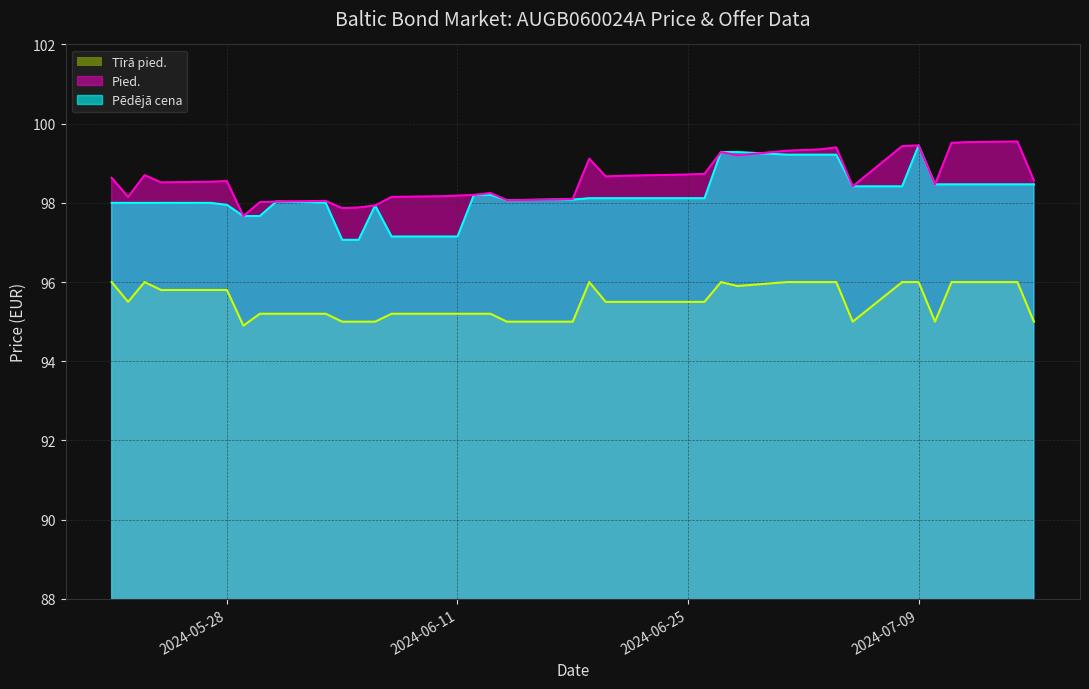

Which category has the highest value in the Pied. series?

2024-07-15